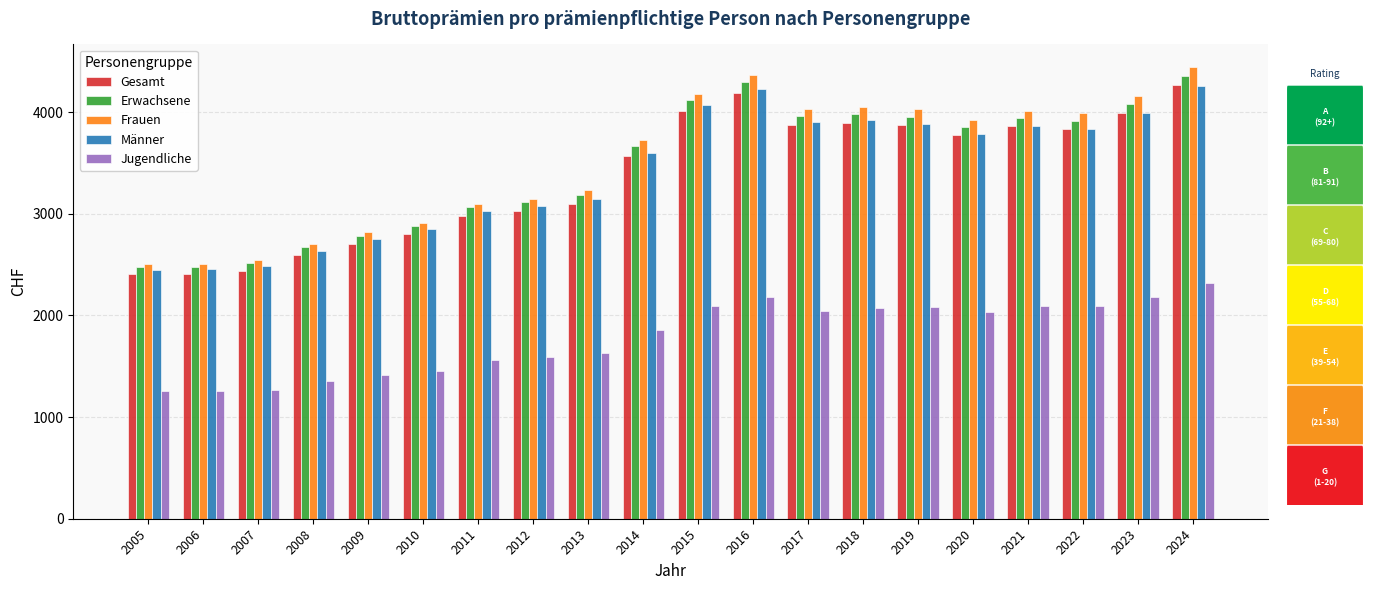

Which series has the largest total across all categories?

Frauen